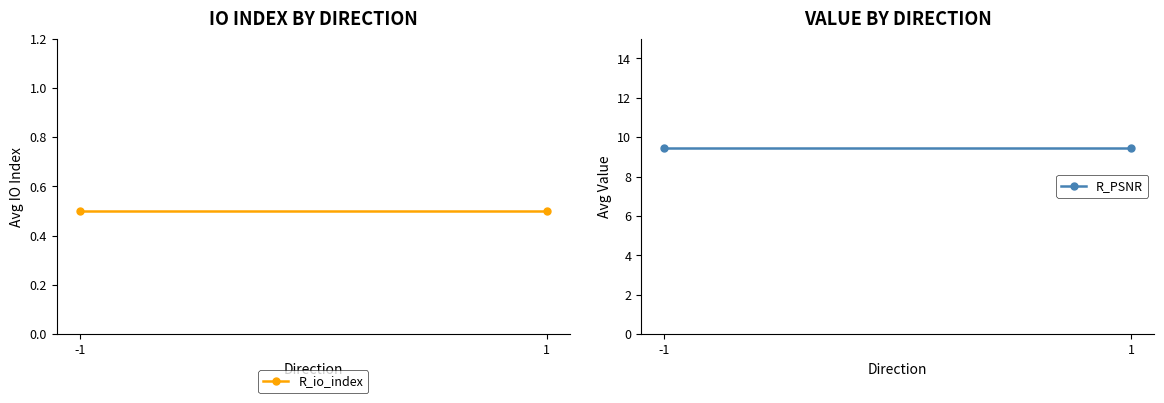

Rank the series at 1 from lowest to highest value.

R_io_index, R_PSNR